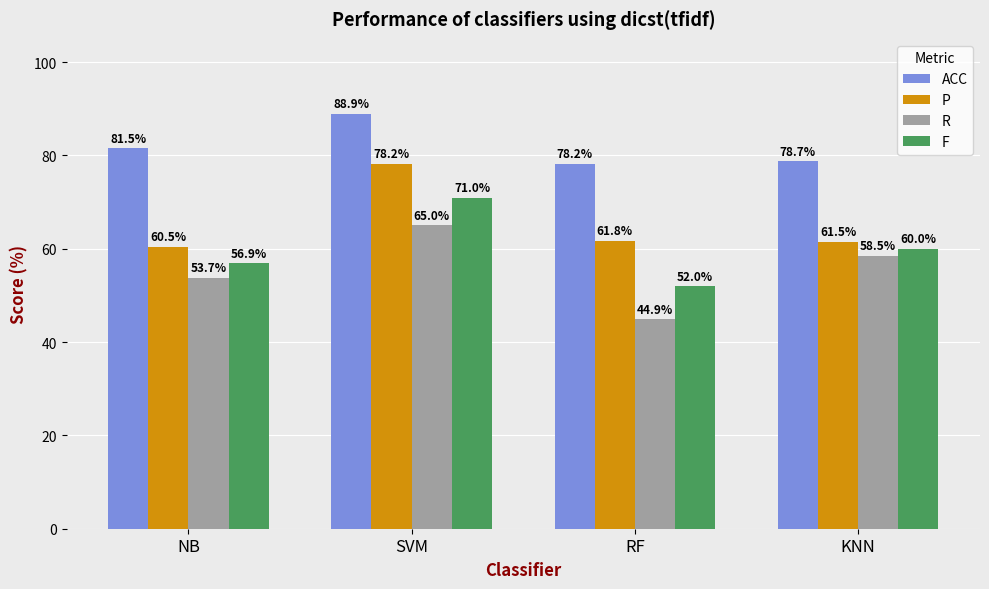

Reading right to left, extract all data points from this chart.

ACC: KNN=78.7	RF=78.2	SVM=88.9	NB=81.5
P: KNN=61.5	RF=61.8	SVM=78.2	NB=60.5
R: KNN=58.5	RF=44.9	SVM=65.0	NB=53.7
F: KNN=60.0	RF=52.0	SVM=71.0	NB=56.9